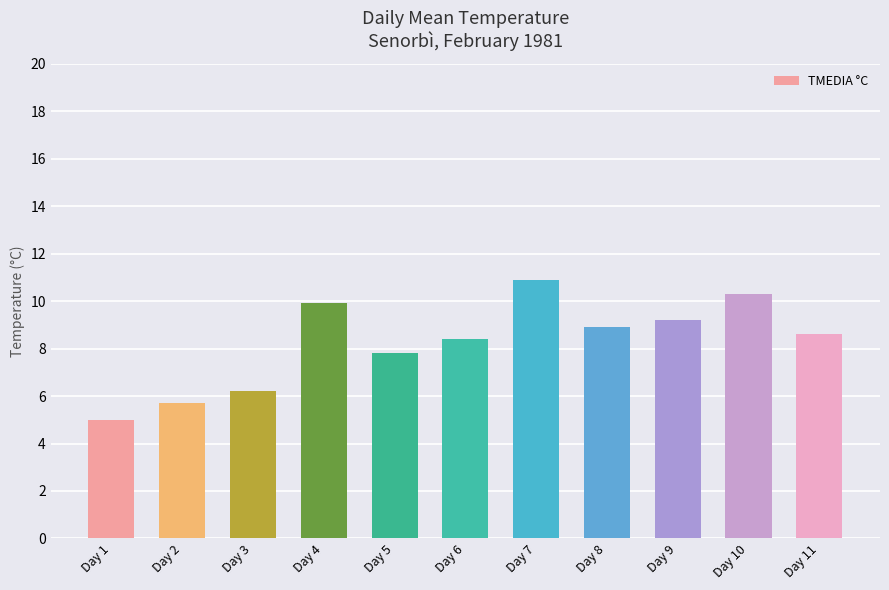

What is the sum of the values at Day 1 and Day 8?

13.9